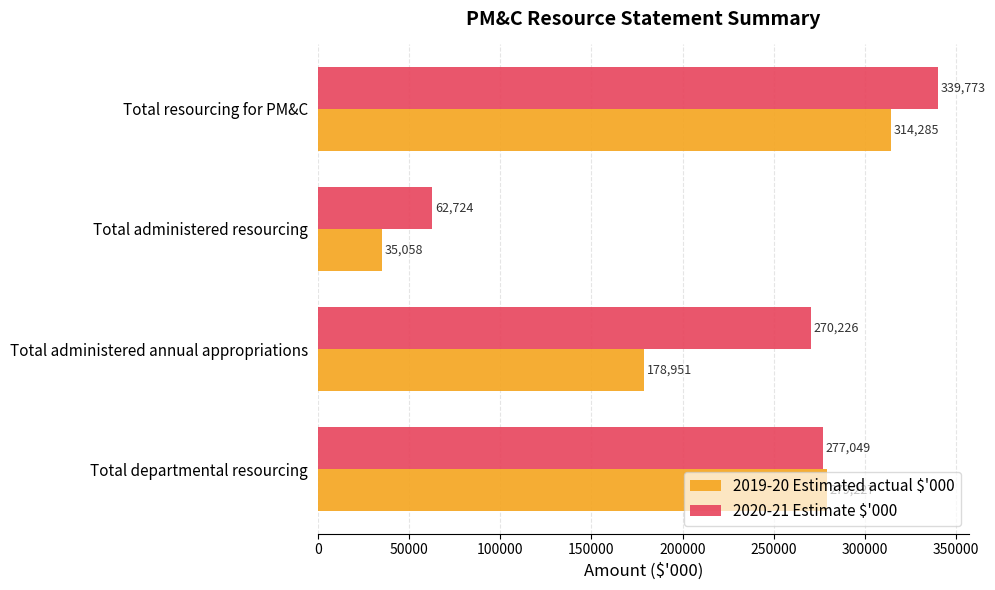

List the labels in order of 2020-21 Estimate $'000 value, largest first.

Total resourcing for PM&C, Total departmental resourcing, Total administered annual appropriations, Total administered resourcing